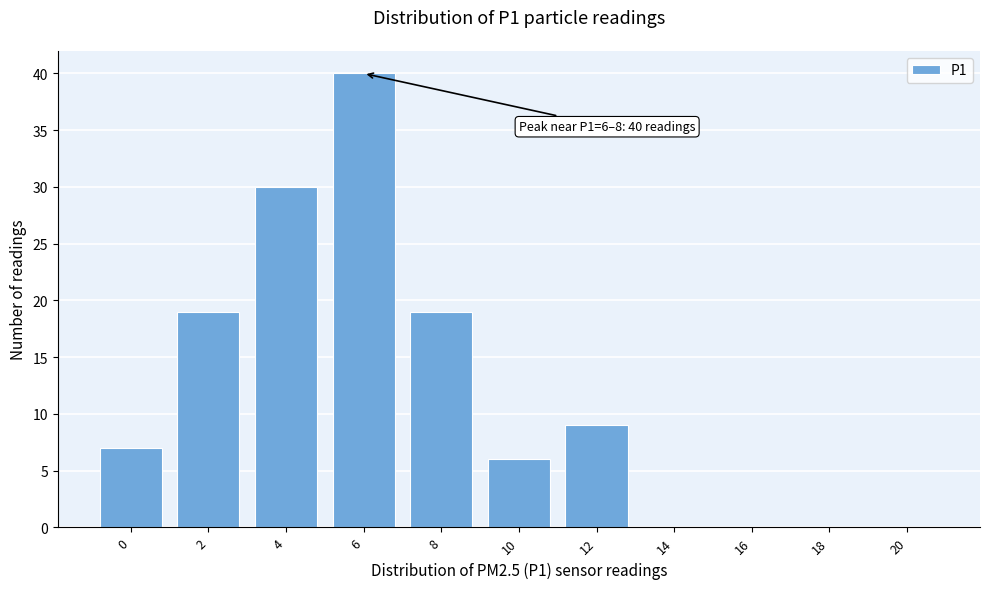

Reading left to right, what are all the values shown in this chart?

0=7	2=19	4=30	6=40	8=19	10=6	12=9	14=0	16=0	18=0	20=0